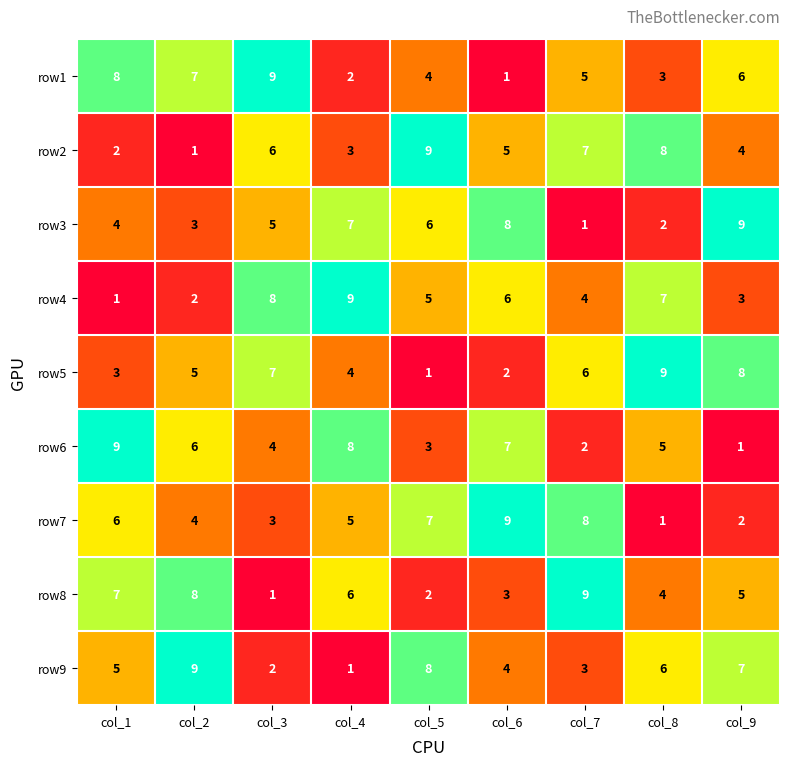

List the labels in order of row1 value, largest first.

col_3, col_1, col_2, col_9, col_7, col_5, col_8, col_4, col_6